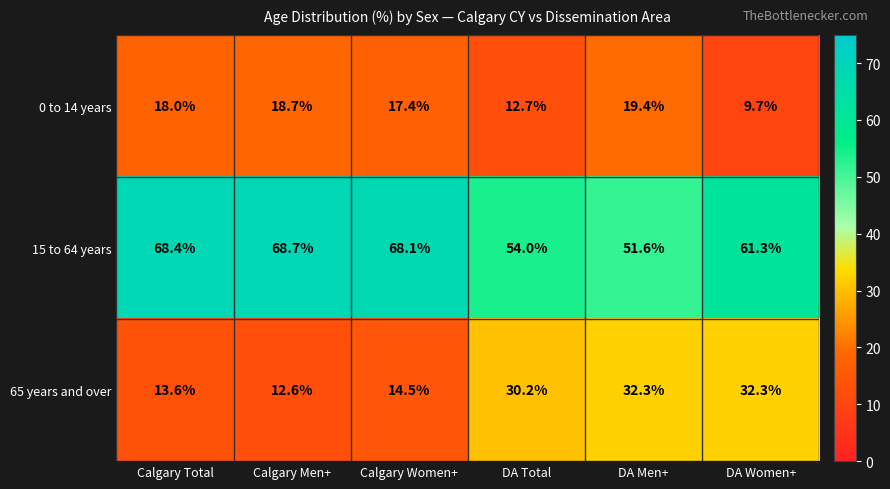

Reading left to right, extract all data points from this chart.

0 to 14 years: Calgary Total=18.0	Calgary Men+=18.7	Calgary Women+=17.4	DA Total=12.7	DA Men+=19.4	DA Women+=9.7
15 to 64 years: Calgary Total=68.4	Calgary Men+=68.7	Calgary Women+=68.1	DA Total=54.0	DA Men+=51.6	DA Women+=61.3
65 years and over: Calgary Total=13.6	Calgary Men+=12.6	Calgary Women+=14.5	DA Total=30.2	DA Men+=32.3	DA Women+=32.3